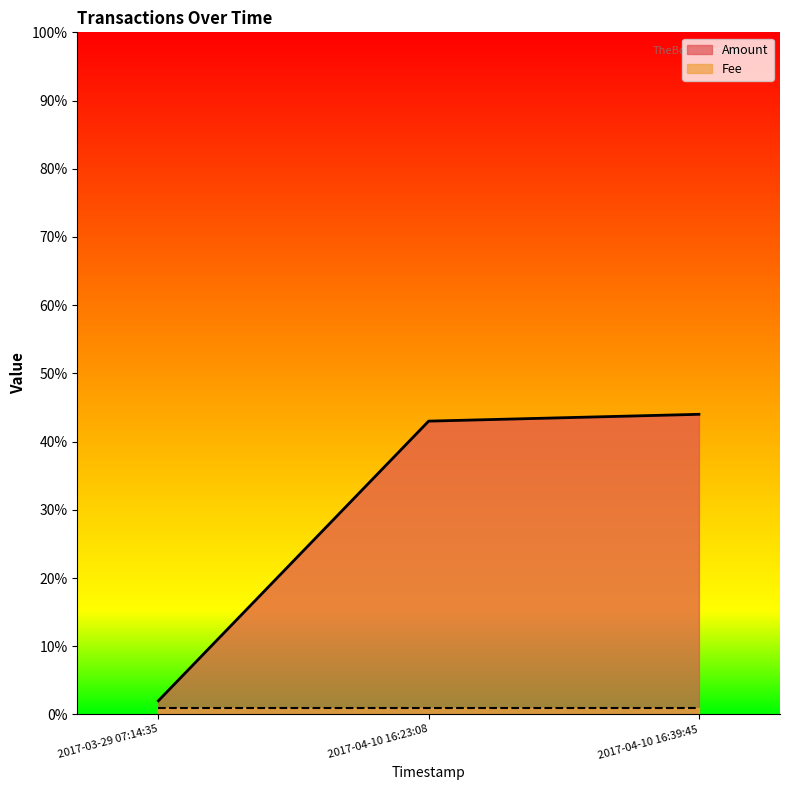

Rank the categories by value from lowest to highest.

2017-03-29 07:14:35, 2017-04-10 16:23:08, 2017-04-10 16:39:45